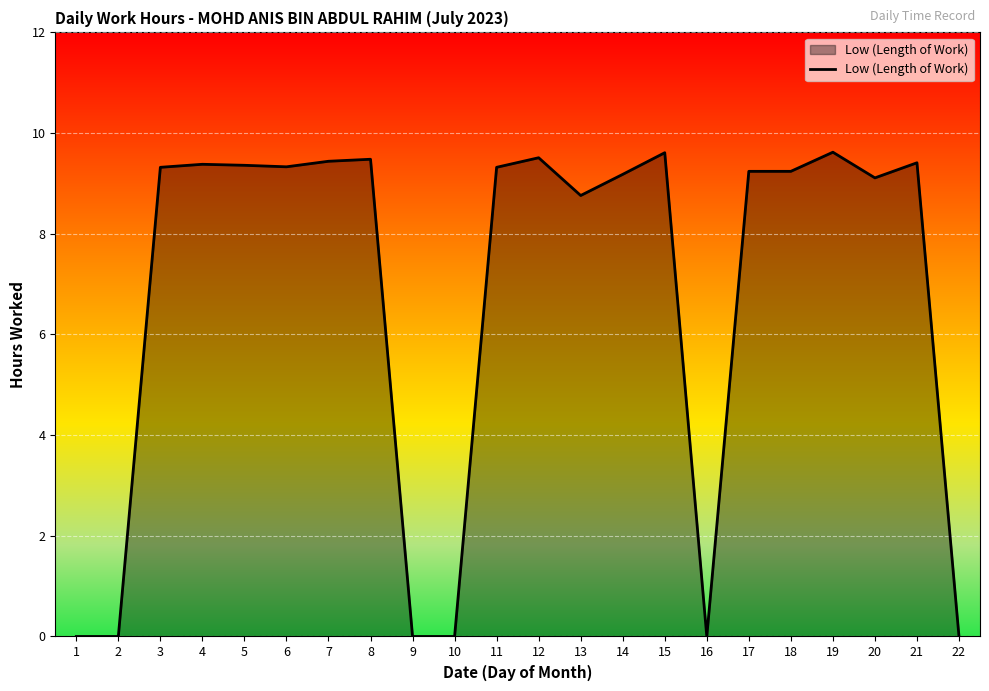

The value at 2 is -5.5. True or false?

False